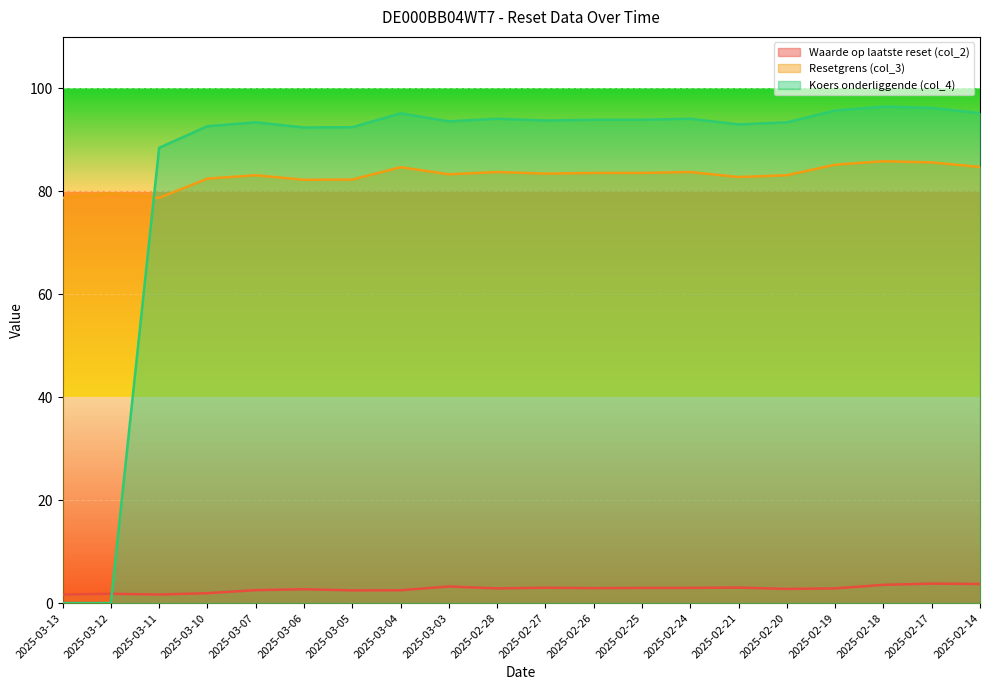

What position from the right is 2025-02-28?

11